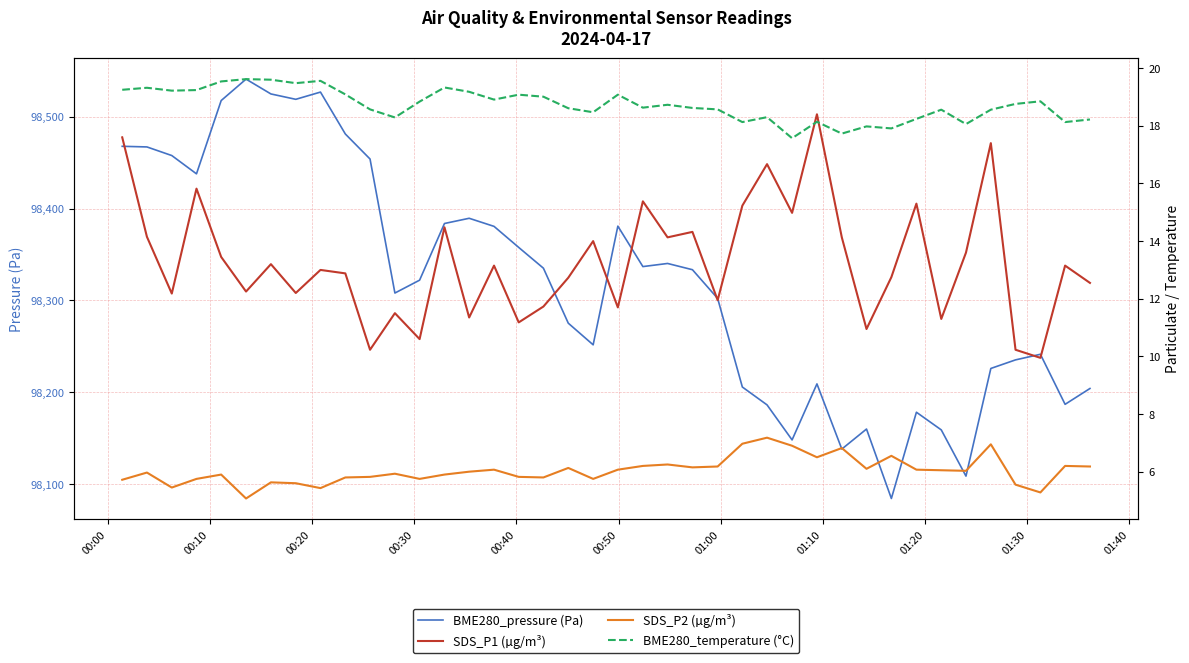

True or false: SDS_P2 (µg/m³) and SDS_P1 (µg/m³) intersect in this chart.

False